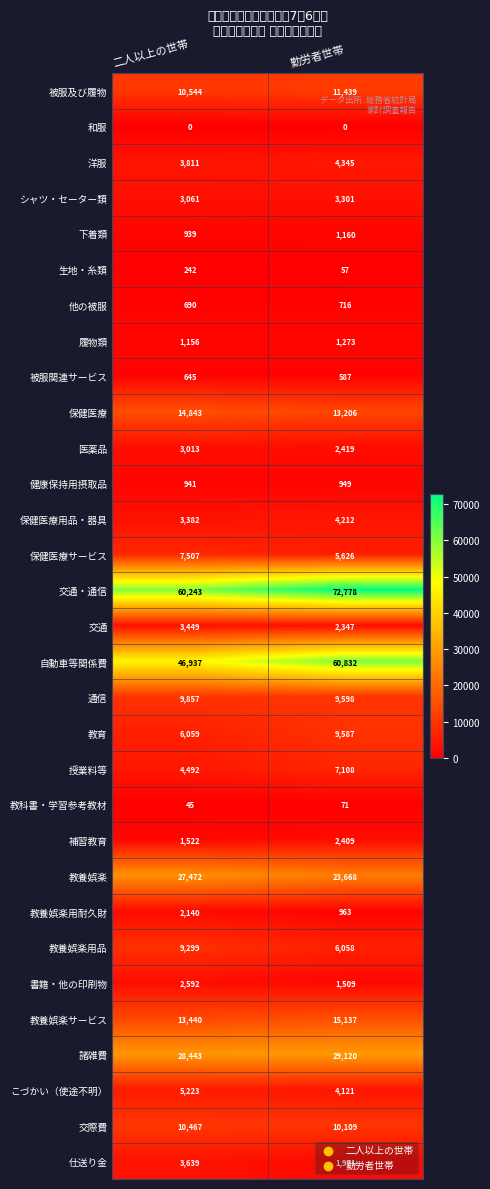

The value of 下着類 at 勤労者世帯 is 1160. True or false?

True